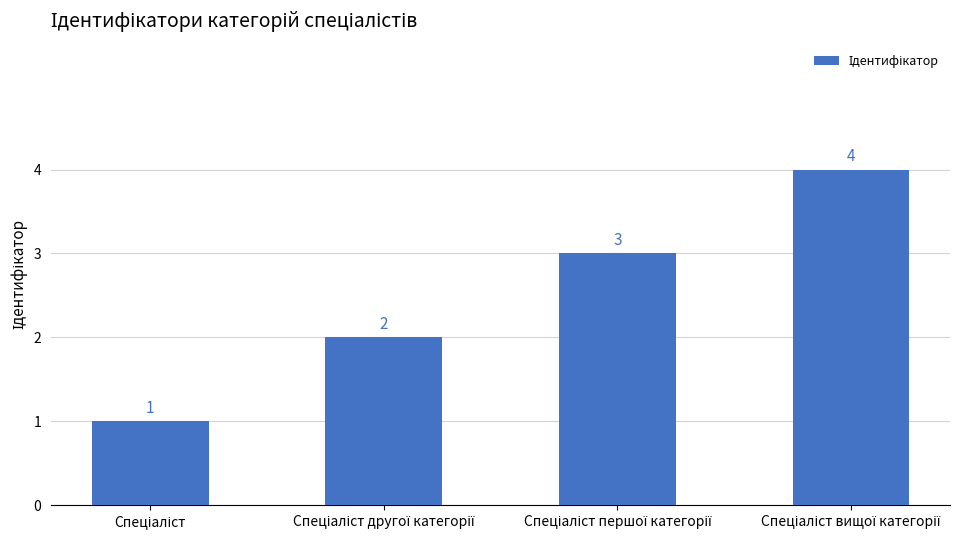

What is the value of the 1st bar from the left?

1